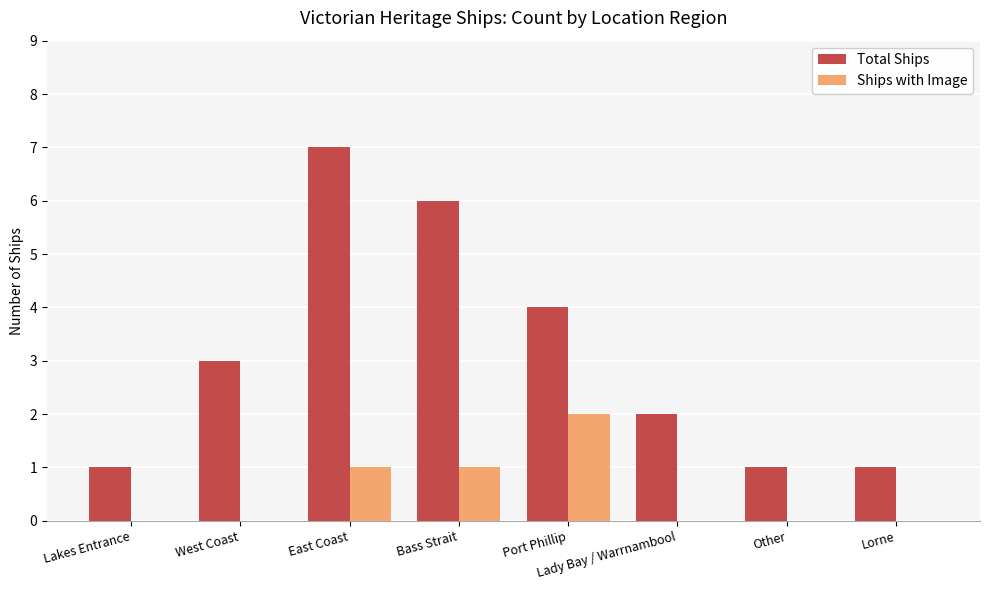

What is the sum of the Ships with Image values at Port Phillip and East Coast?

3